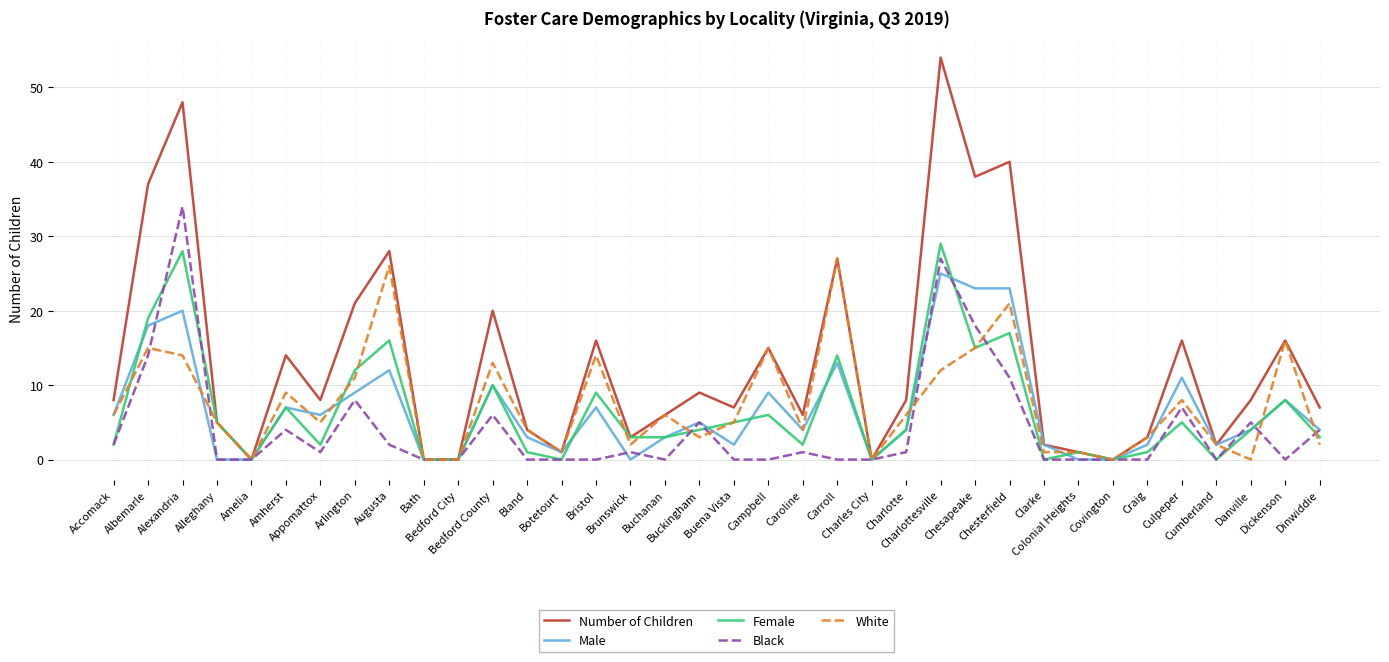

What is the spread (max minus min) of values at Bristol?

16